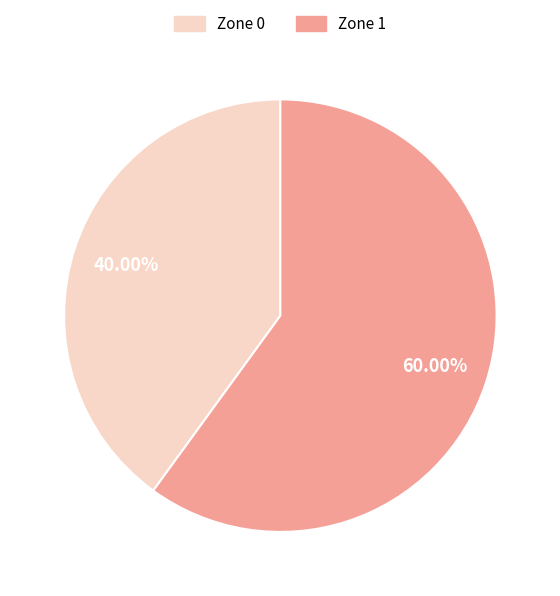

Which category has the smallest portion of the pie?

Zone 0